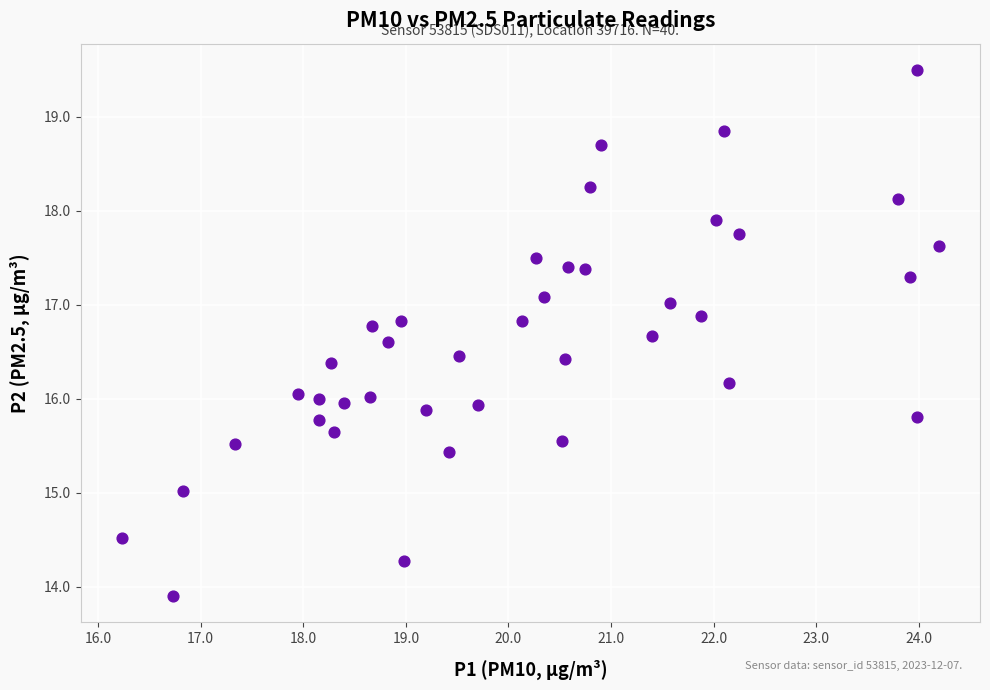

What is the range of Y values (max minus min)?

5.6